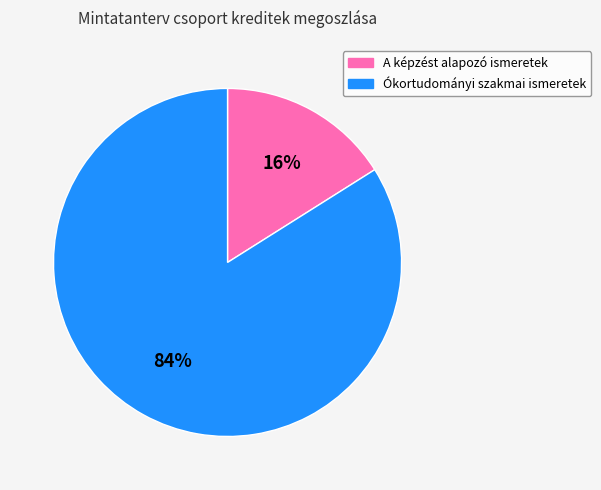

What is the largest slice in the pie chart?

Ókortudományi szakmai ismeretek